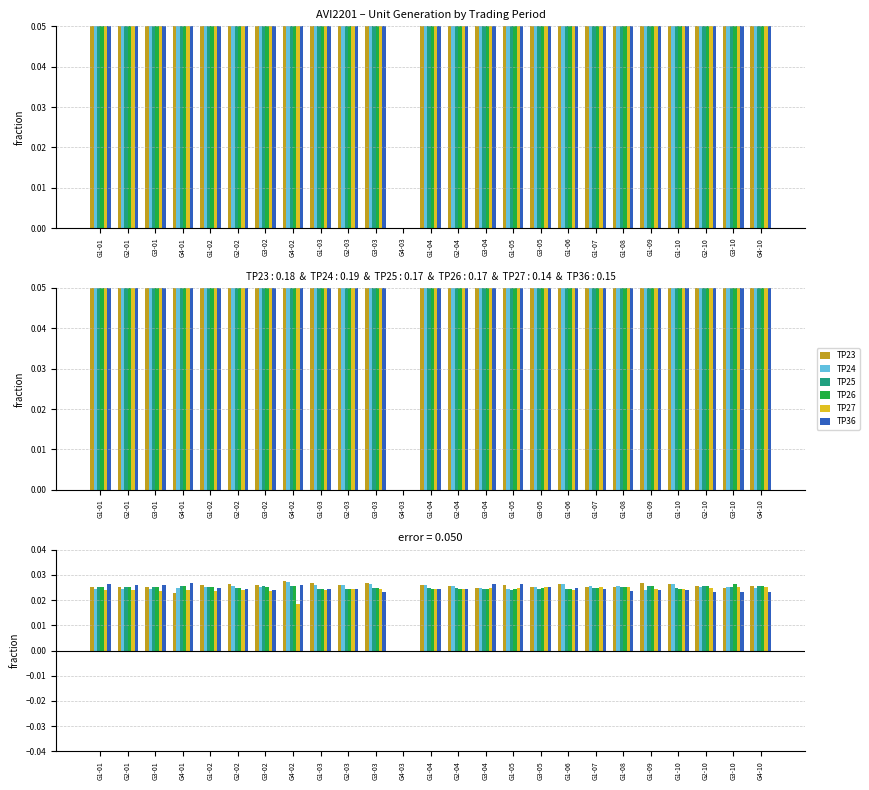

What is the sum of the TP24 values at G3-10 and G2-10?

0.1